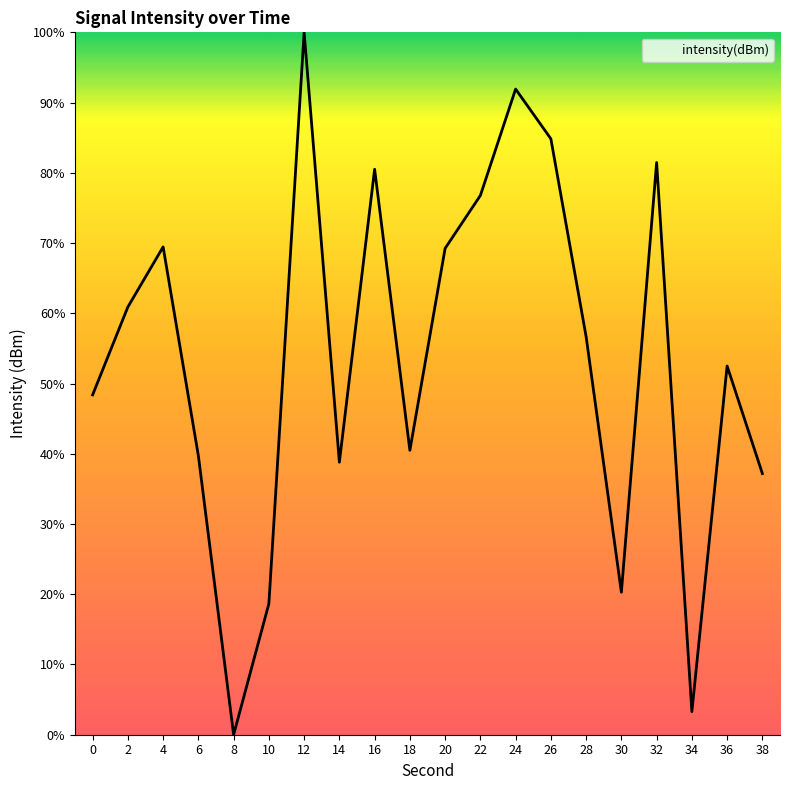

Which category has the lowest value across all series?

8